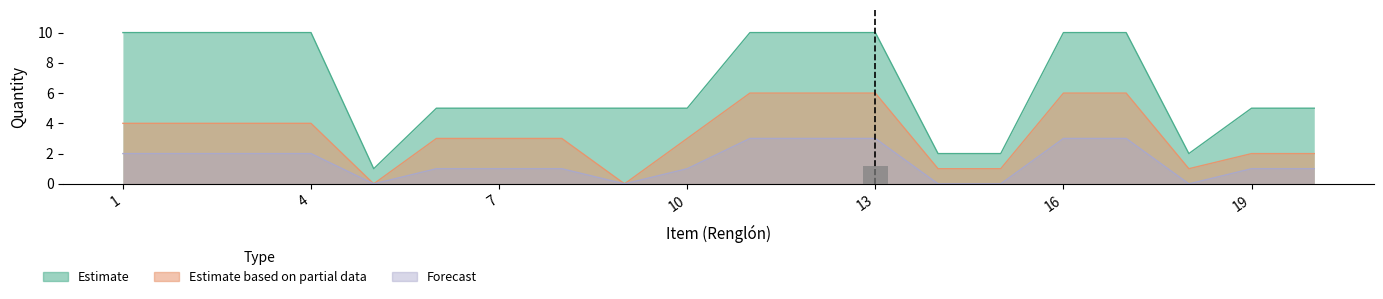

What is the approximate value of Estimate based on partial data at 7?

3